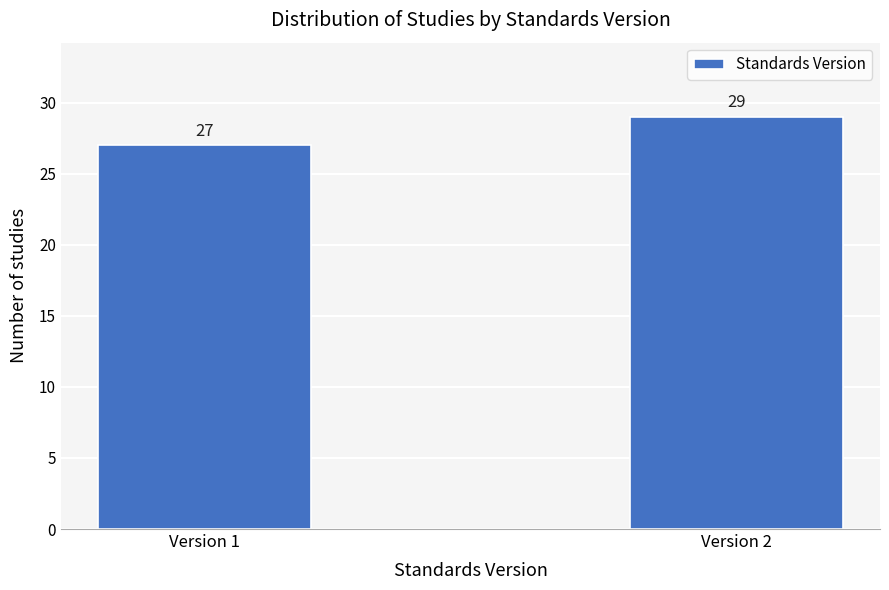

Reading left to right, transcribe all the data shown in this chart.

Version 1=27	Version 2=29